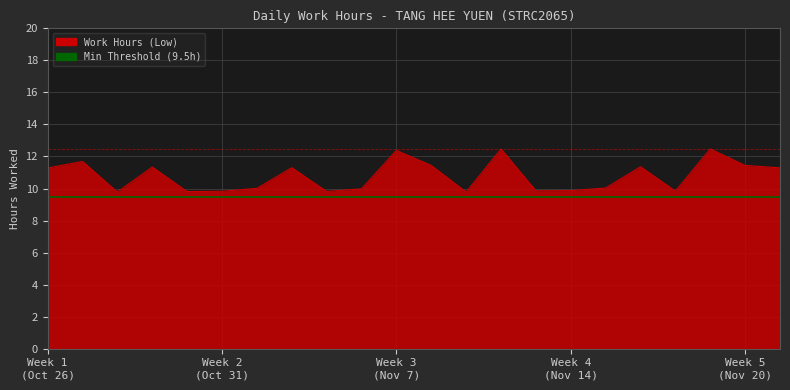

What is the smallest value displayed?

9.5